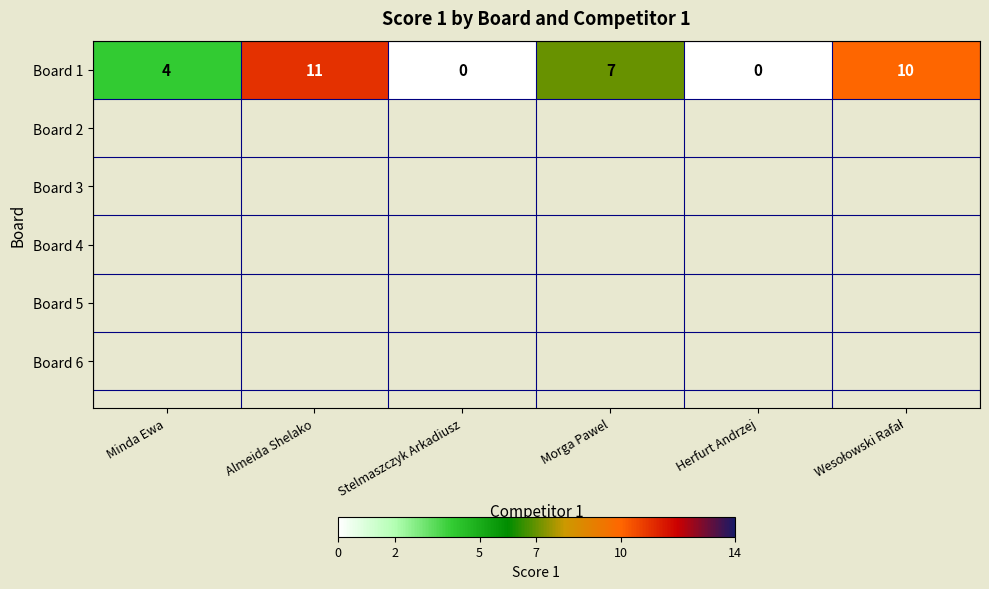

True or false: the data shows 4 at Minda Ewa.

True